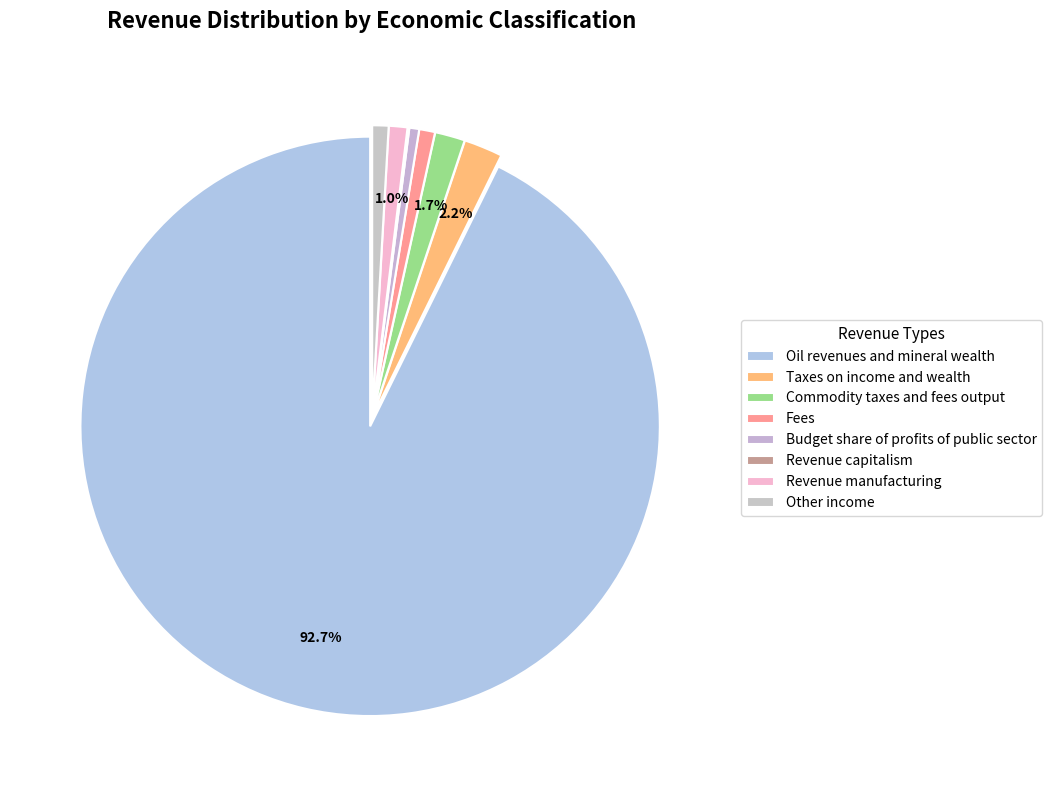

What is the majority slice?

Oil revenues and mineral wealth